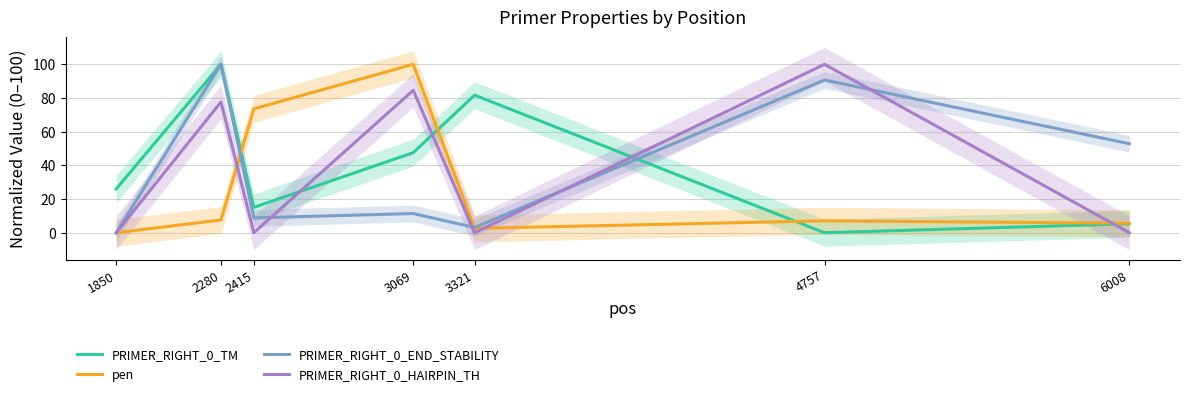

What are all the series names shown in the legend?

PRIMER_RIGHT_0_TM, pen, PRIMER_RIGHT_0_END_STABILITY, PRIMER_RIGHT_0_HAIRPIN_TH